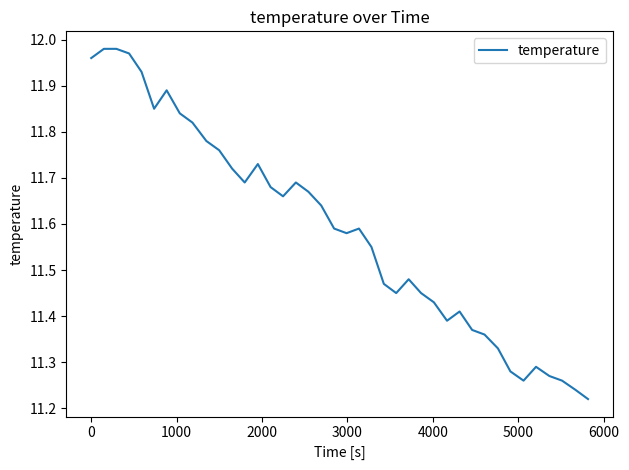

What is the difference between the maximum and minimum values?

0.8